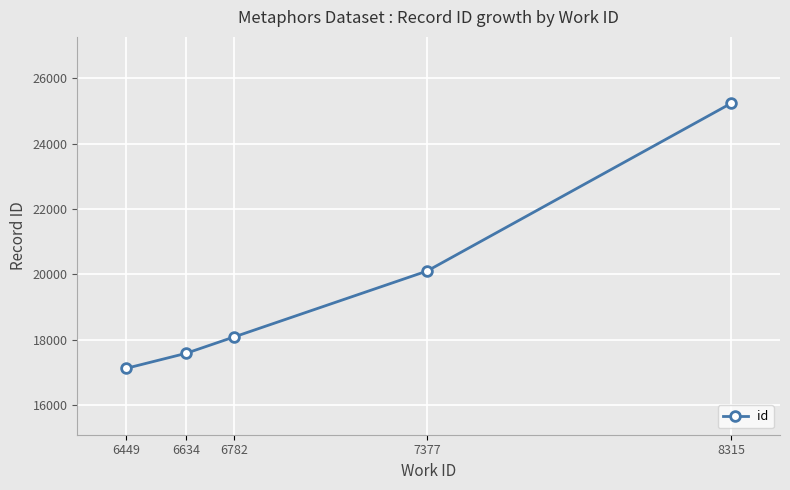

What is the greatest value displayed?

25243